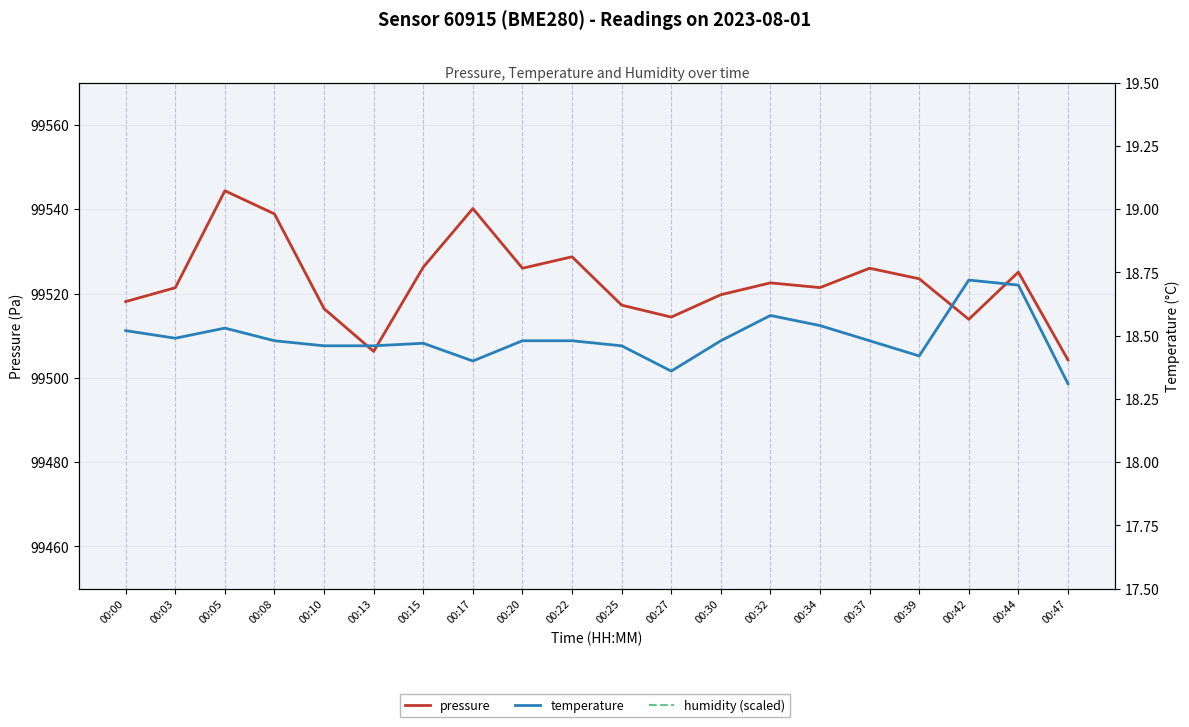

Rank the series by their maximum value, from highest to lowest.

pressure, humidity (scaled), temperature